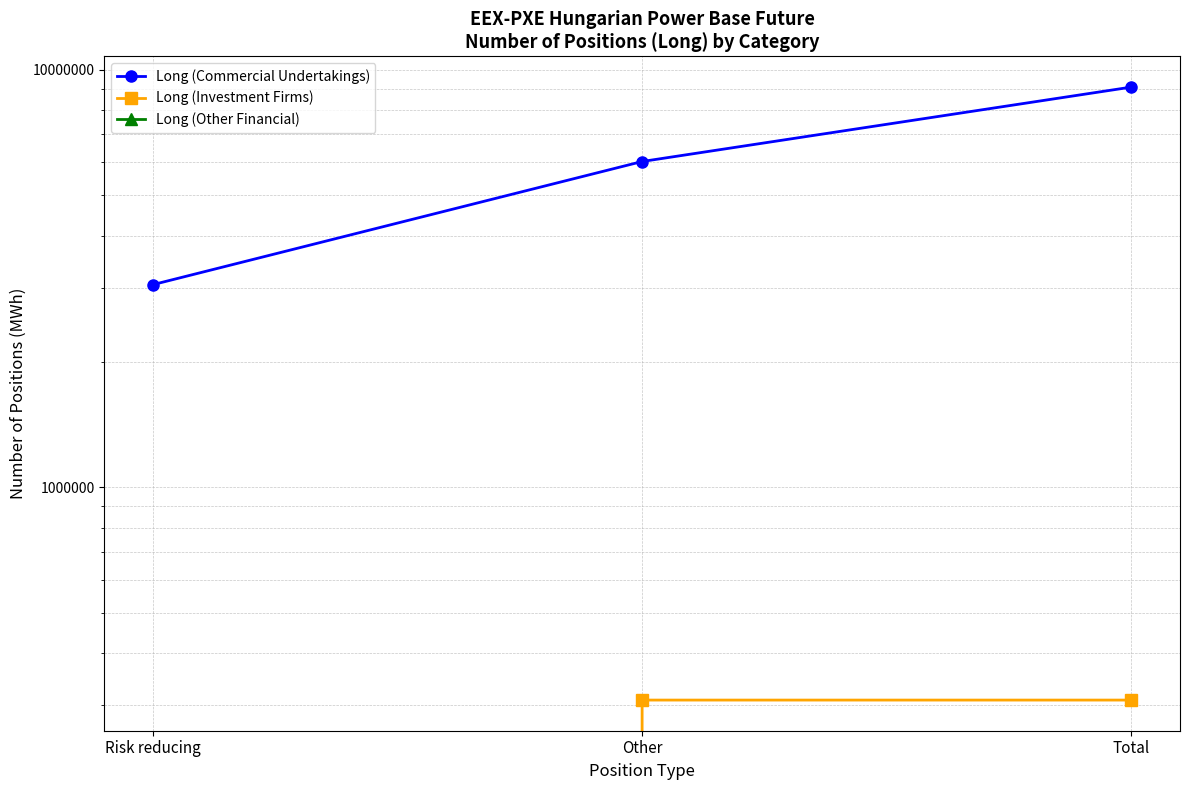

At which label is Long (Other Financial) closest to 0?

Risk reducing